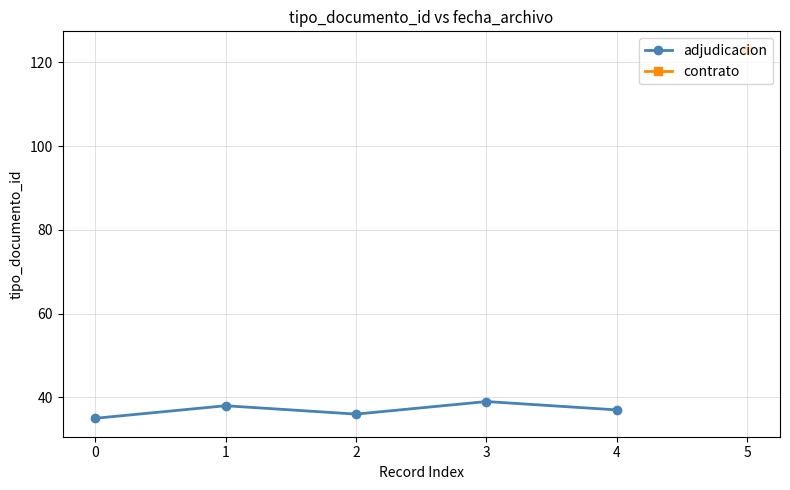

The value of adjudicacion at 2 is 36. True or false?

True